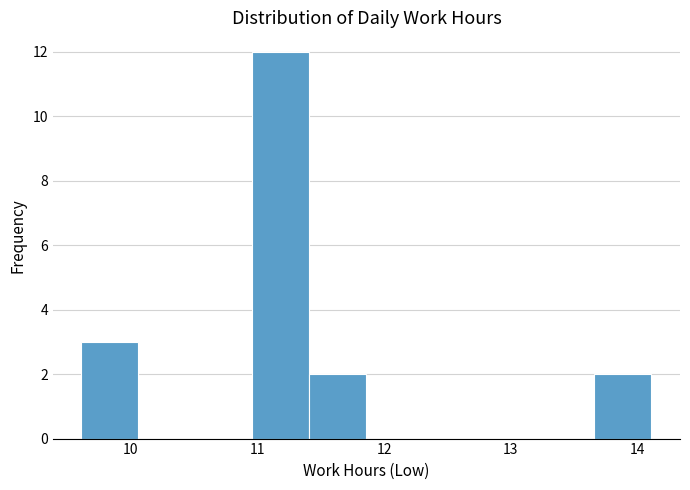

What is the height of the bar covering 13.66 to 14.11 on the x-axis? Neither the bar edges nor the heights are printed on the chart, so give them approximately, as read against the axes.

2